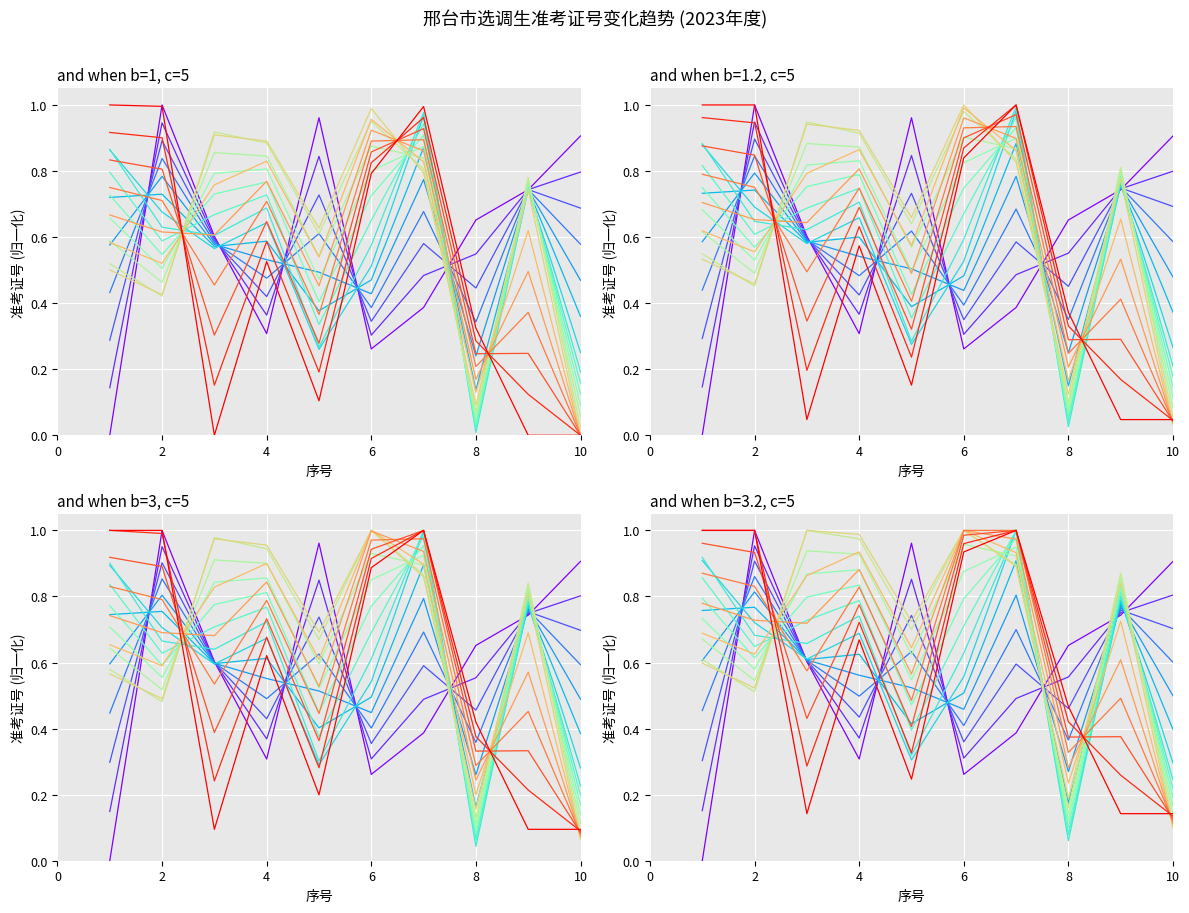

Between 10 and 8, which is larger?

10